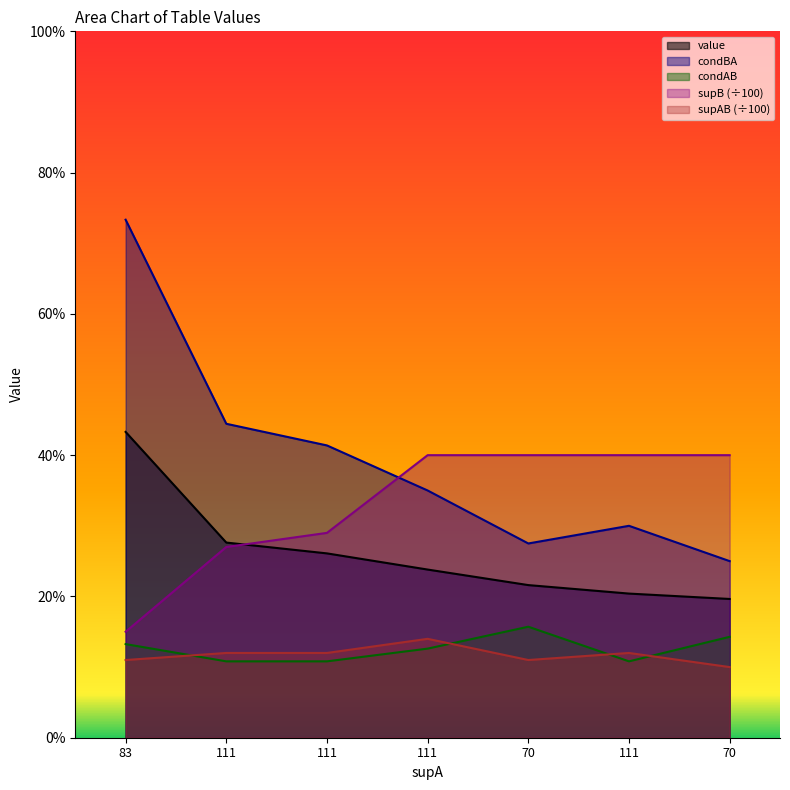

Reading left to right, what are all the values shown in this chart?

value: 83=0.4	111=0.3	111=0.3	111=0.2	70=0.2	111=0.2	70=0.2
condBA: 83=0.7	111=0.4	111=0.4	111=0.3	70=0.3	111=0.3	70=0.2
condAB: 83=0.1	111=0.1	111=0.1	111=0.1	70=0.2	111=0.1	70=0.1
supB: 83=0.1	111=0.3	111=0.3	111=0.4	70=0.4	111=0.4	70=0.4
supAB: 83=0.1	111=0.1	111=0.1	111=0.1	70=0.1	111=0.1	70=0.1